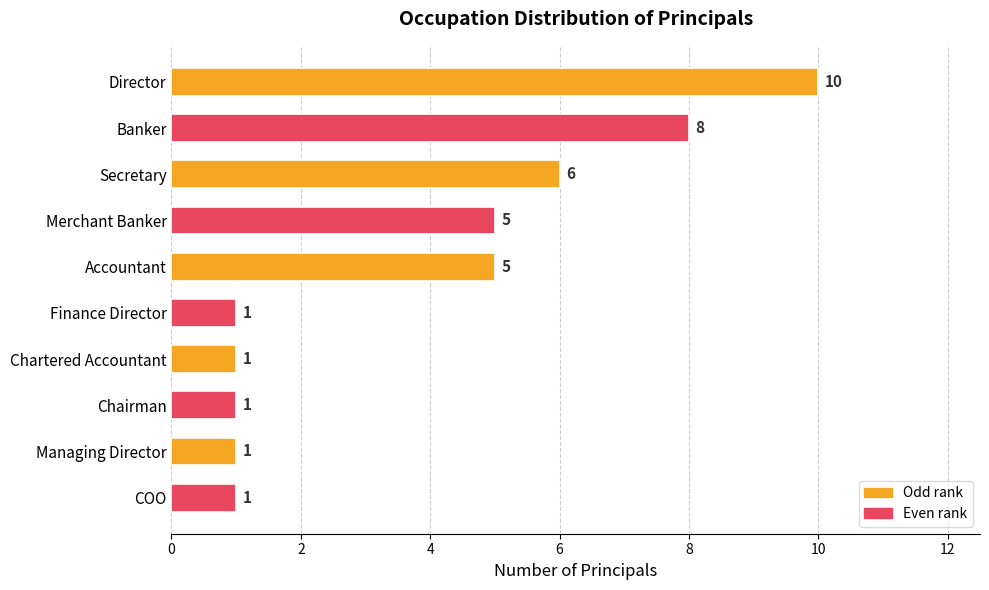

Is it true that the value at Secretary is 3?

False